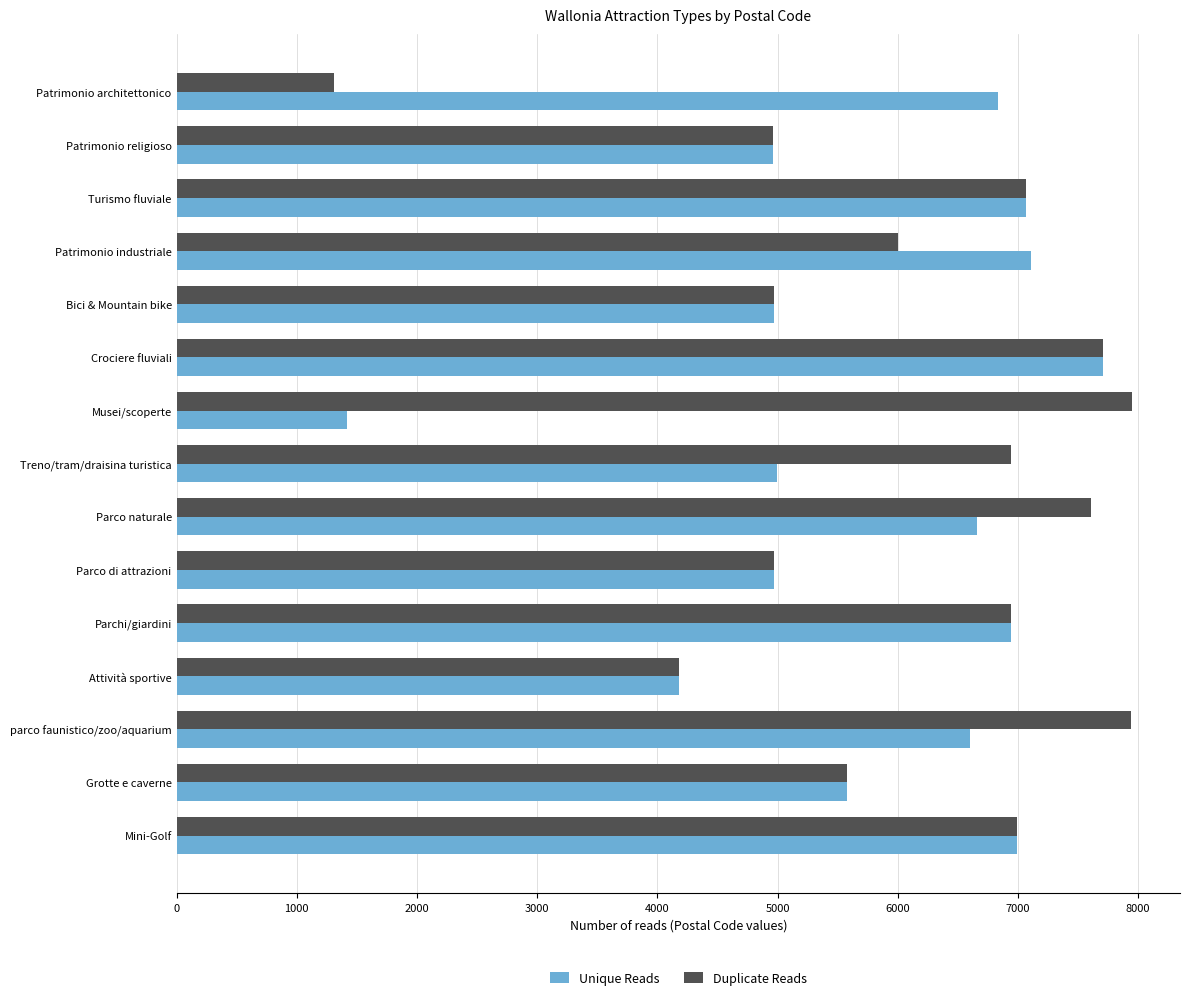

What is the greatest value displayed?

7950